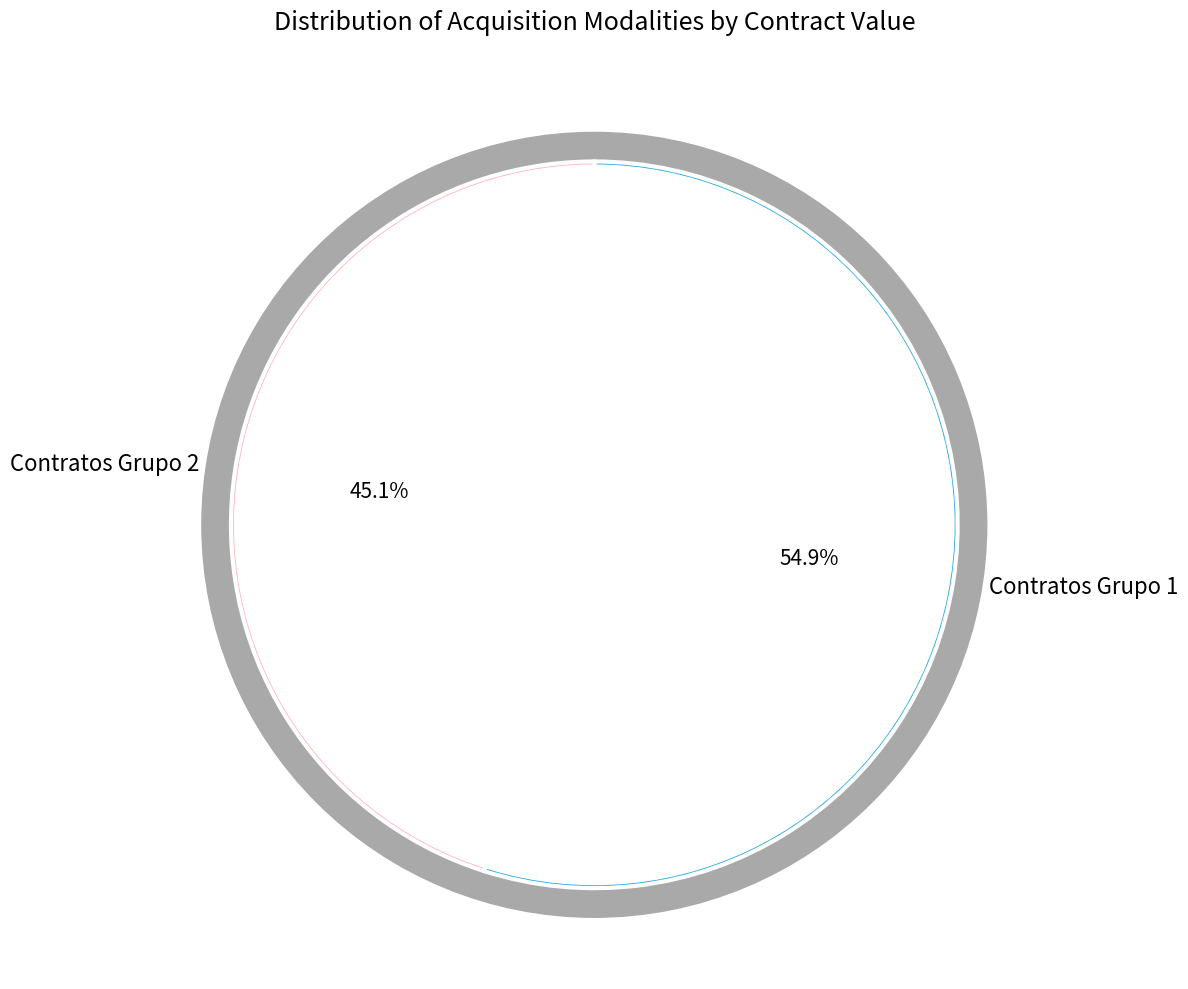

The PRESTACIÓN SERVICIOS 8 slice represents 1% of the pie. True or false?

False